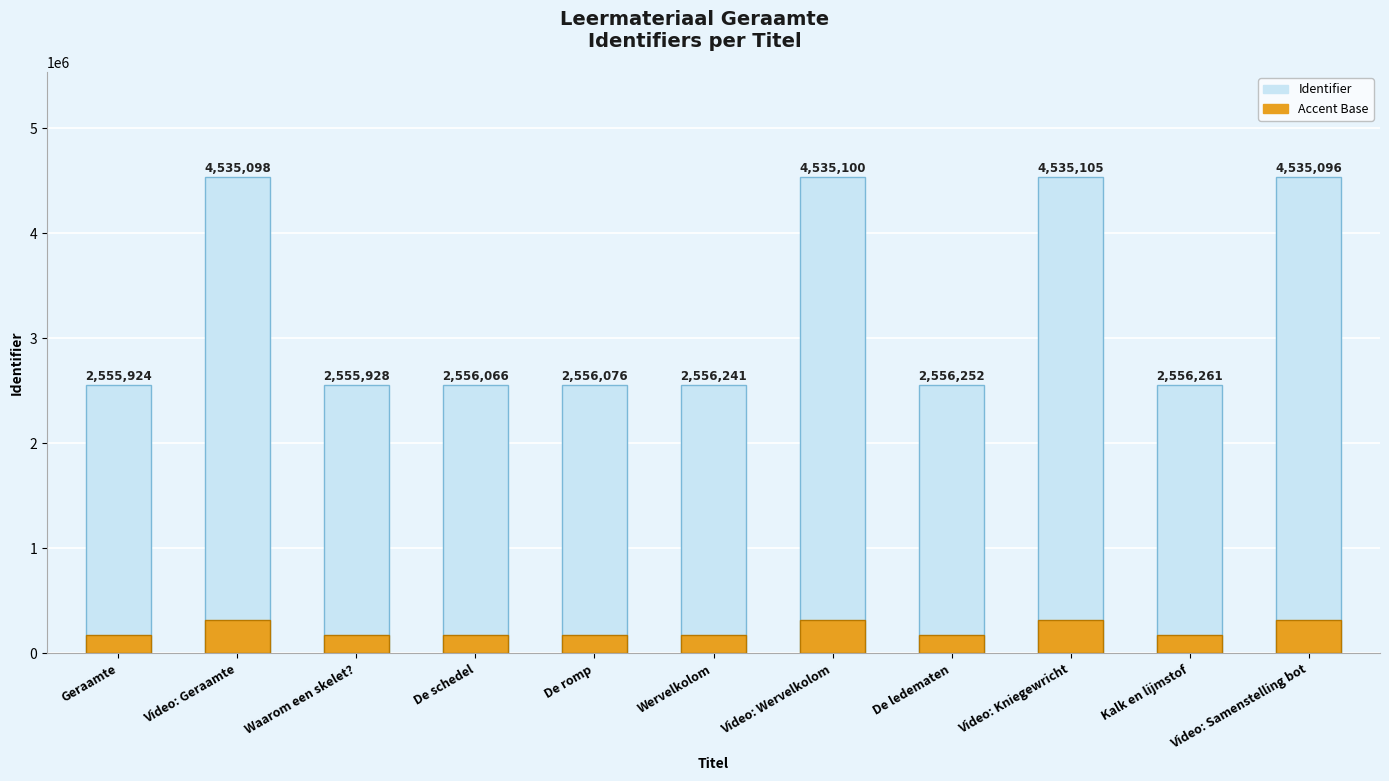

What is the difference between the maximum and minimum values?

1979181